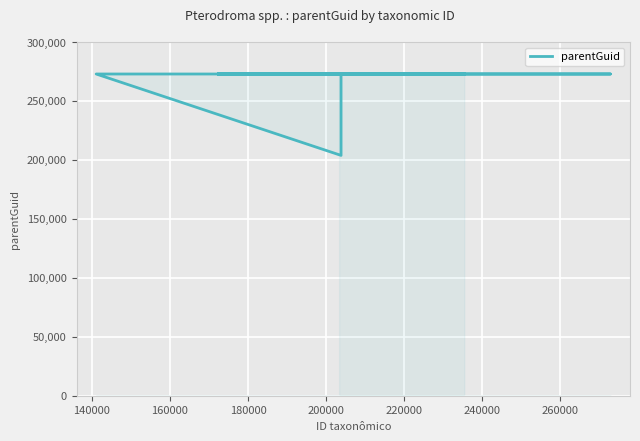

How many points are lower than both their immediate neighbors (excluding endpoints)?

1